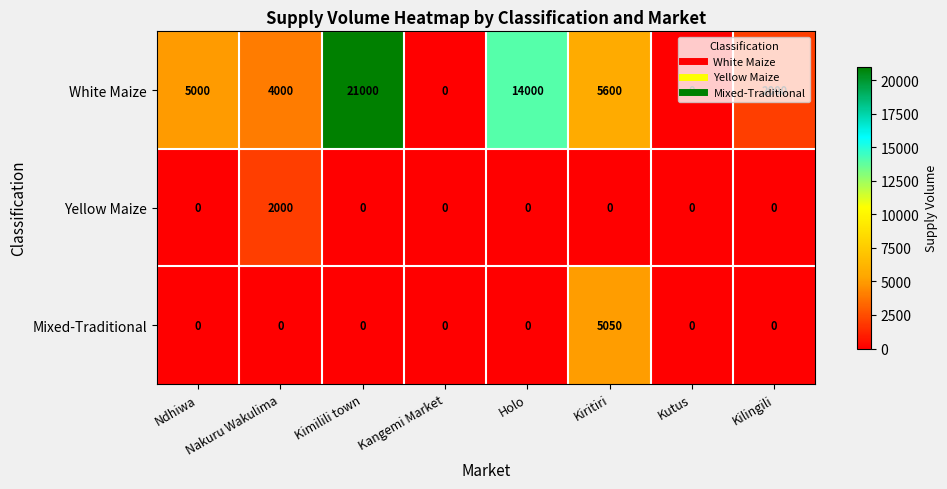

What is the maximum value shown in the chart?

21000